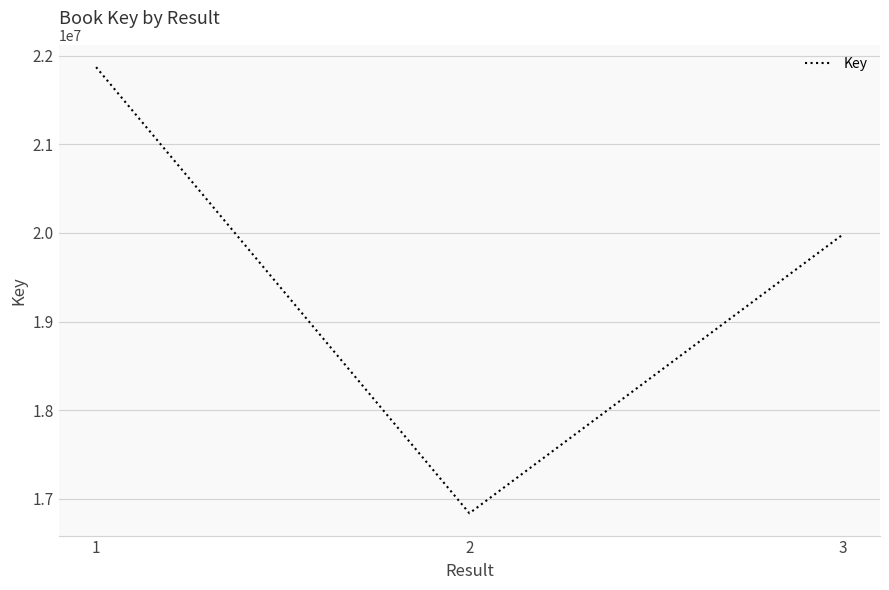

The value at 2 is 22778678. True or false?

False